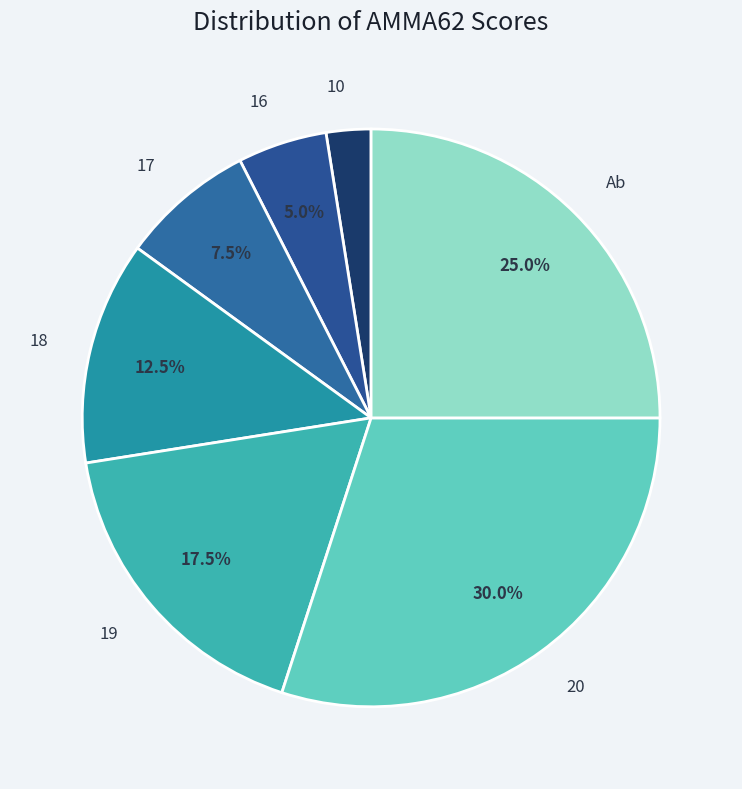

How many slices are in this pie chart?

7